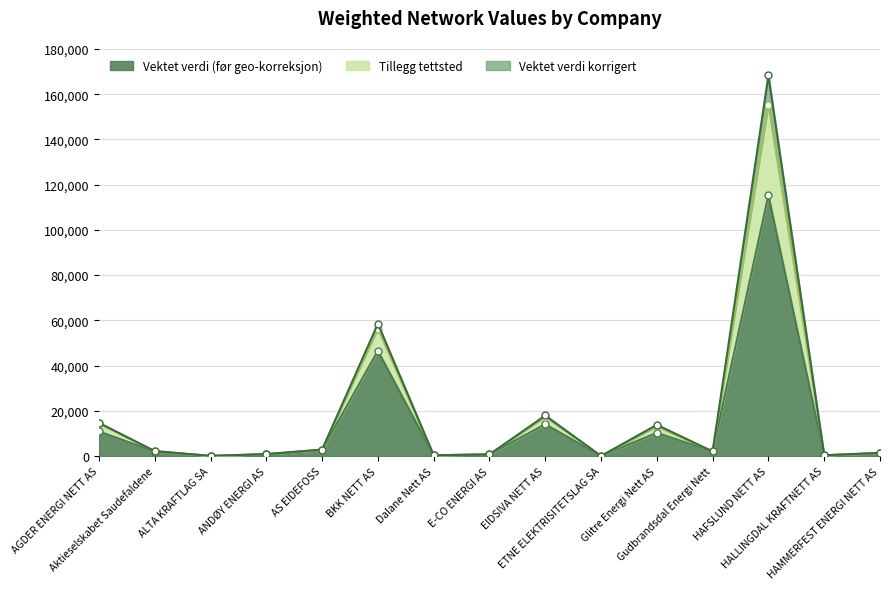

What is the sum of all Vektet verdi (før geo-korreksjon) values?

207314.9